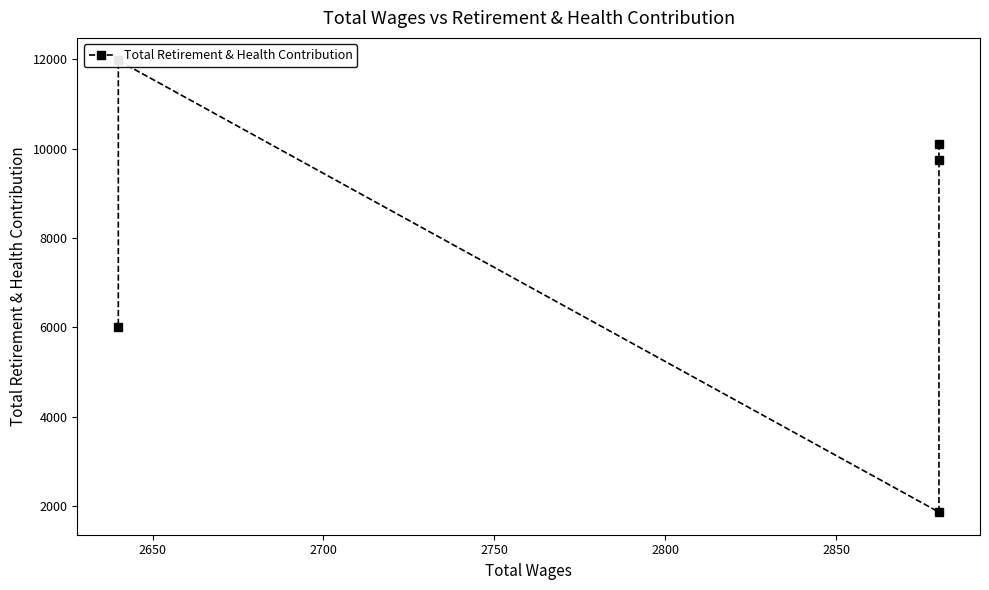

Read the value at 2800, to the nearest 50.

6000